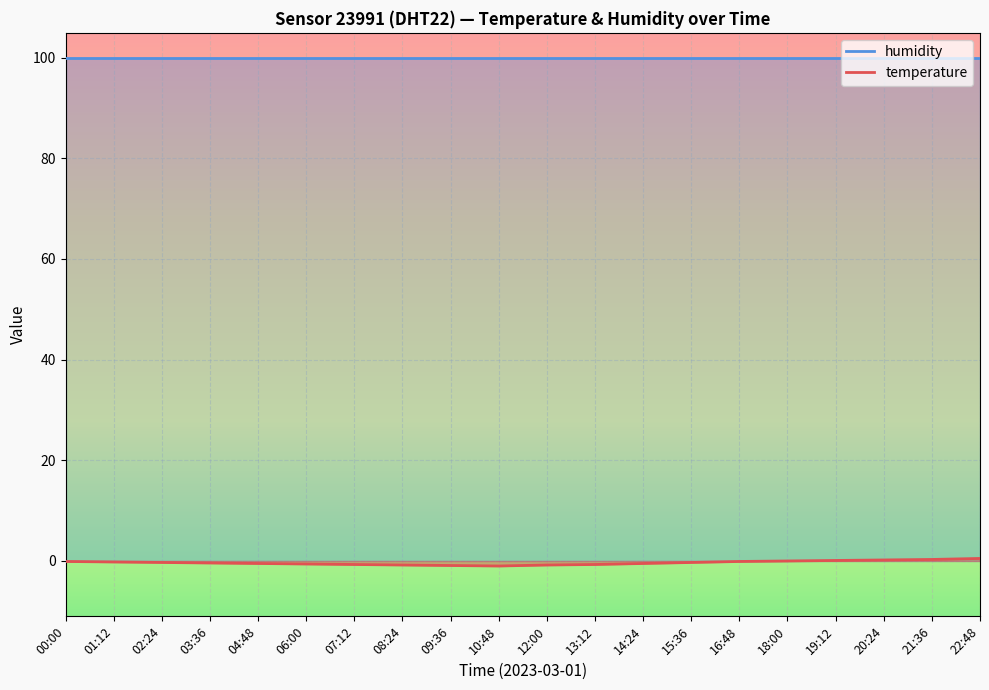

How many lines are shown in the chart?

2